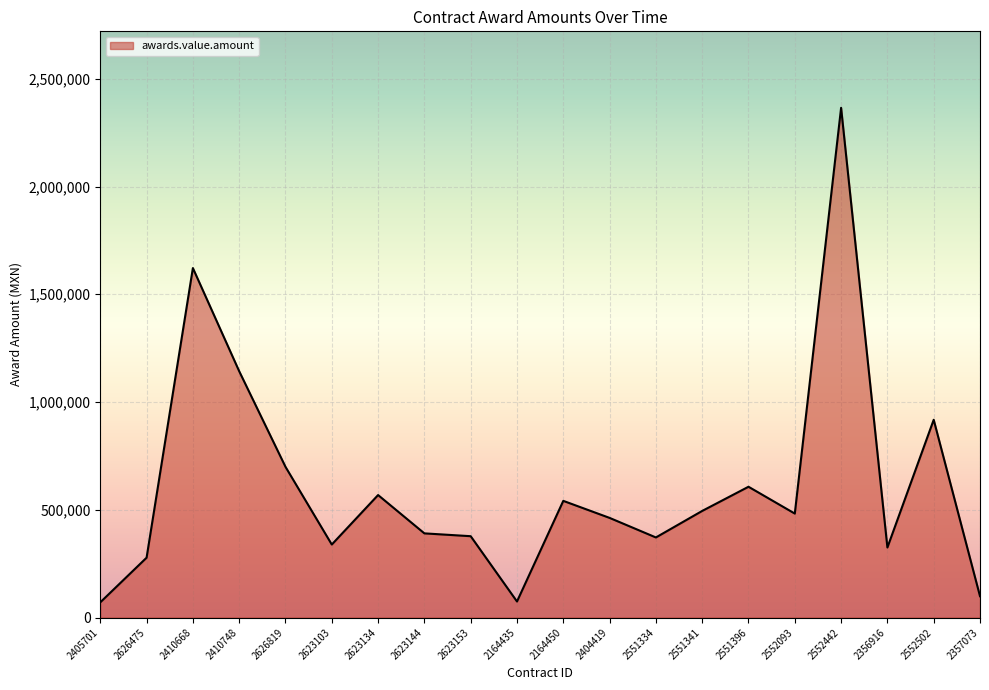

Where does the data first go above 482336?

2410668